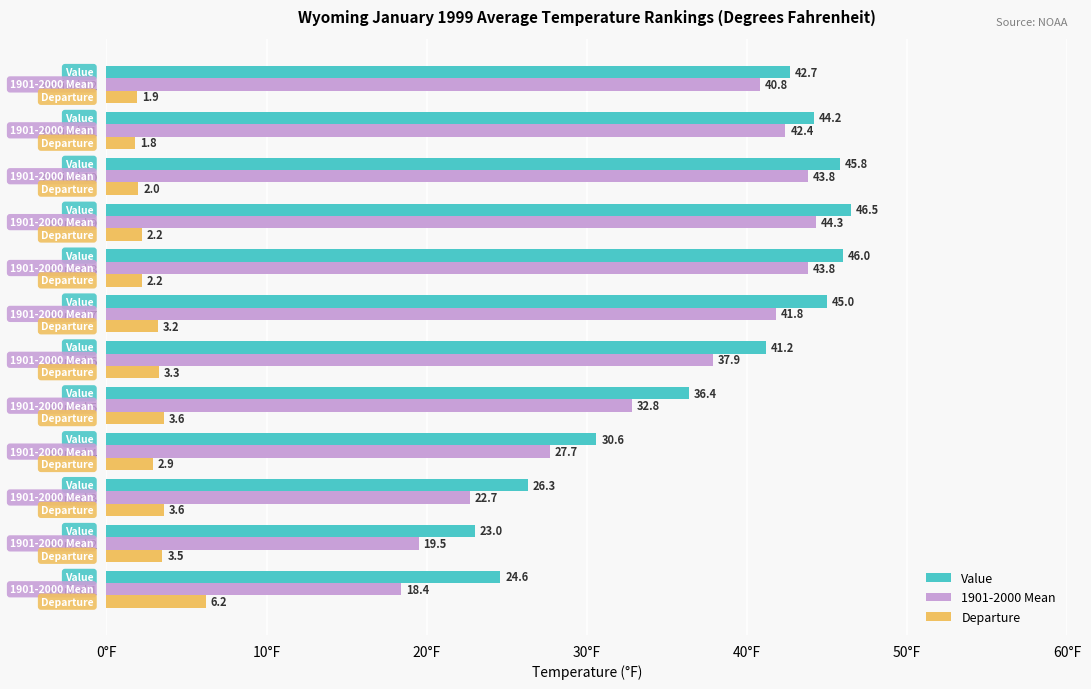

Is the value of 1901-2000 Mean at Period 2 greater than the value of Value at Period 12?

No